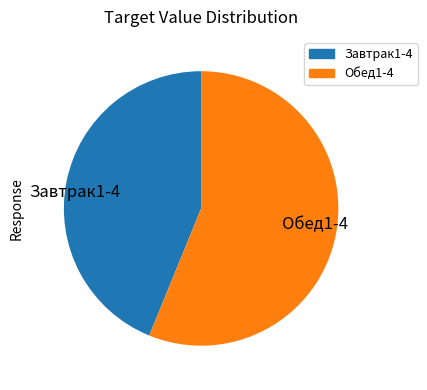

Which has a higher value, Завтрак1-4 or Обед1-4?

Обед1-4